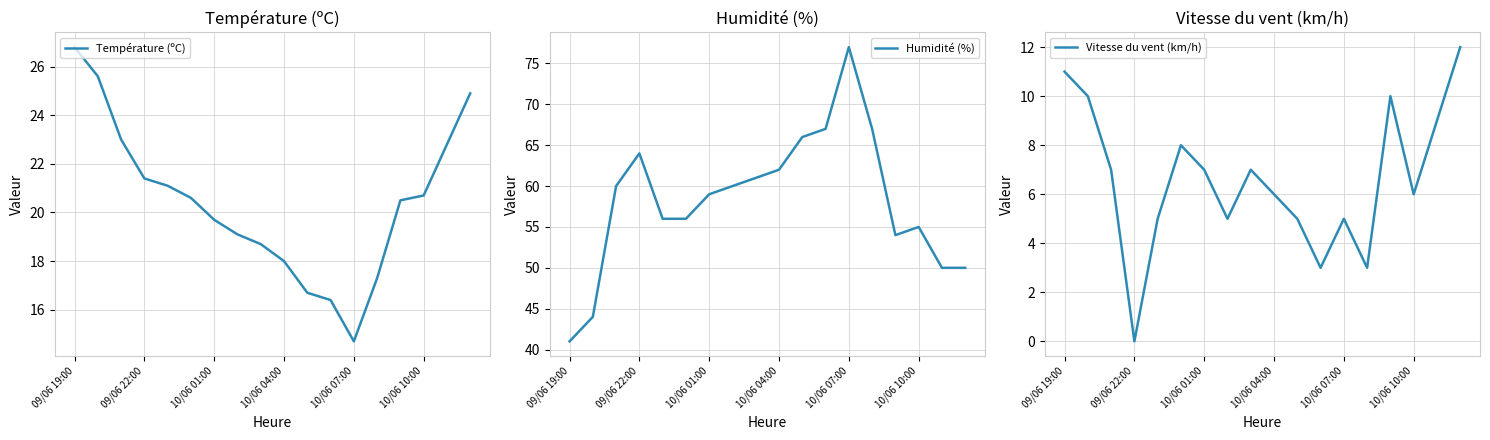

List the series in order of their peak value, lowest first.

Vitesse du vent (km/h), Température (ºC), Humidité (%)